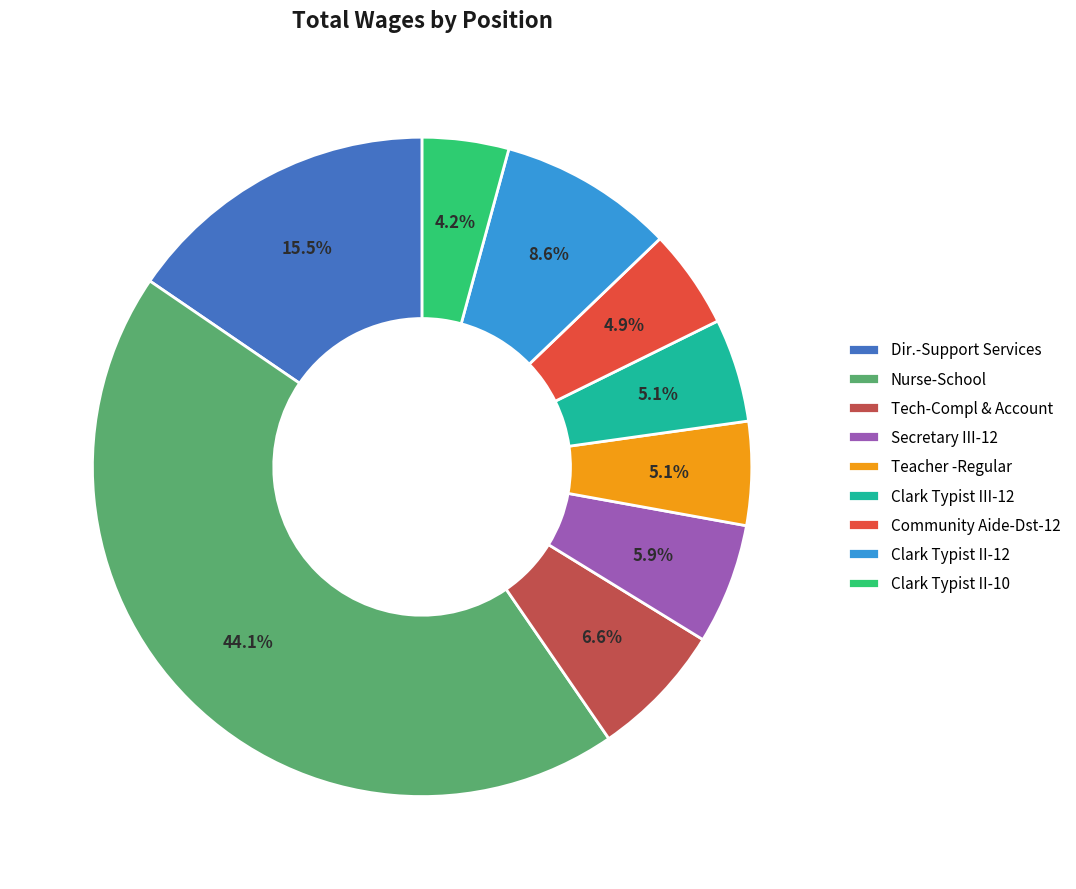

Combined, do Nurse-School and Clark Typist II-12 account for over 50%?

Yes